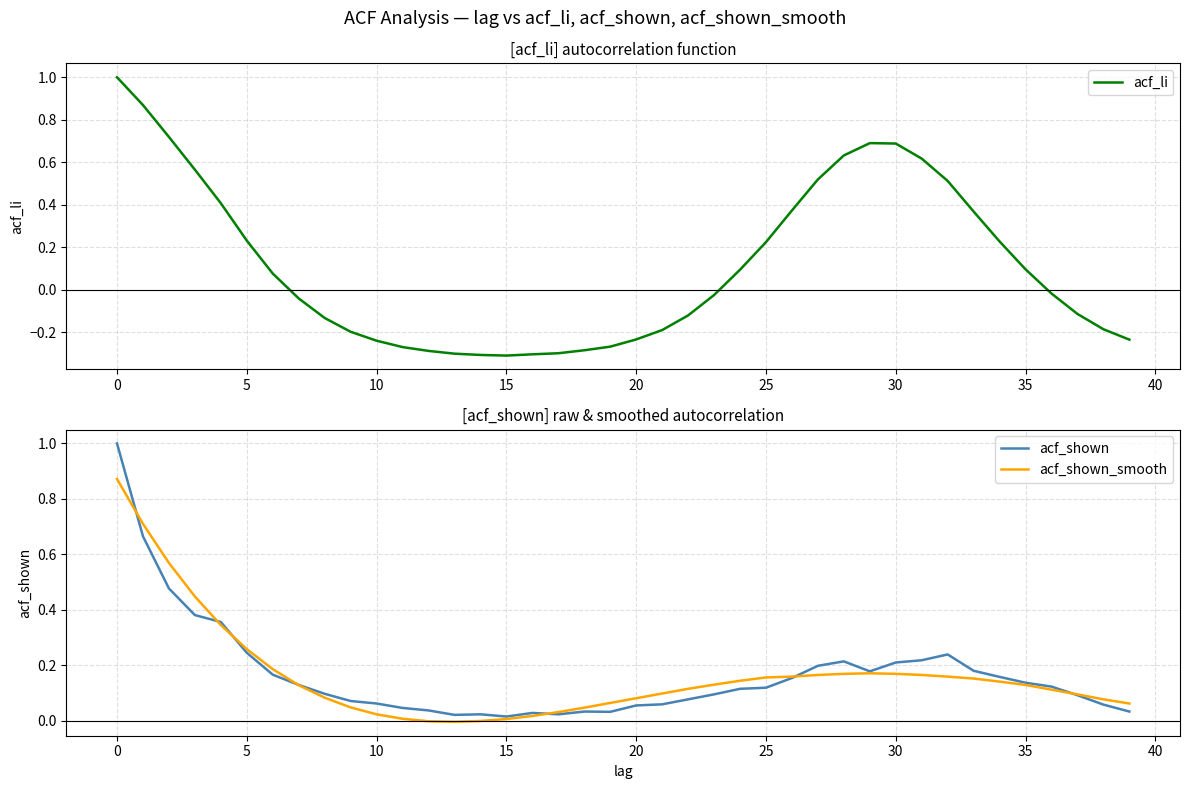

Which series has the largest total across all categories?

acf_shown